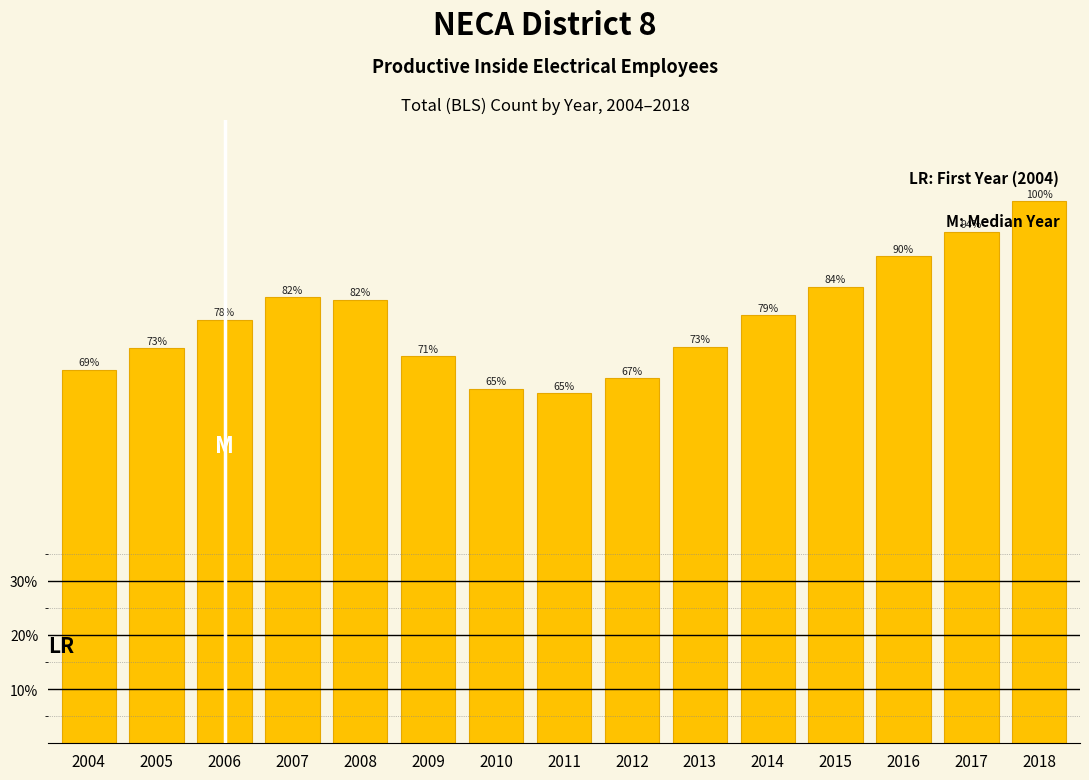

Does the chart contain any negative values?

No